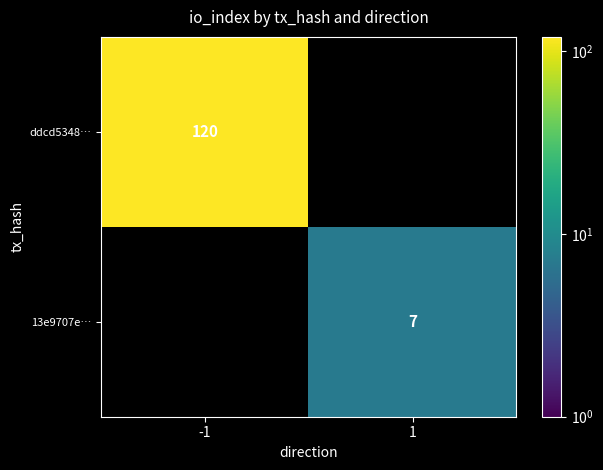

At how many categories does at least one series exceed 32?

1